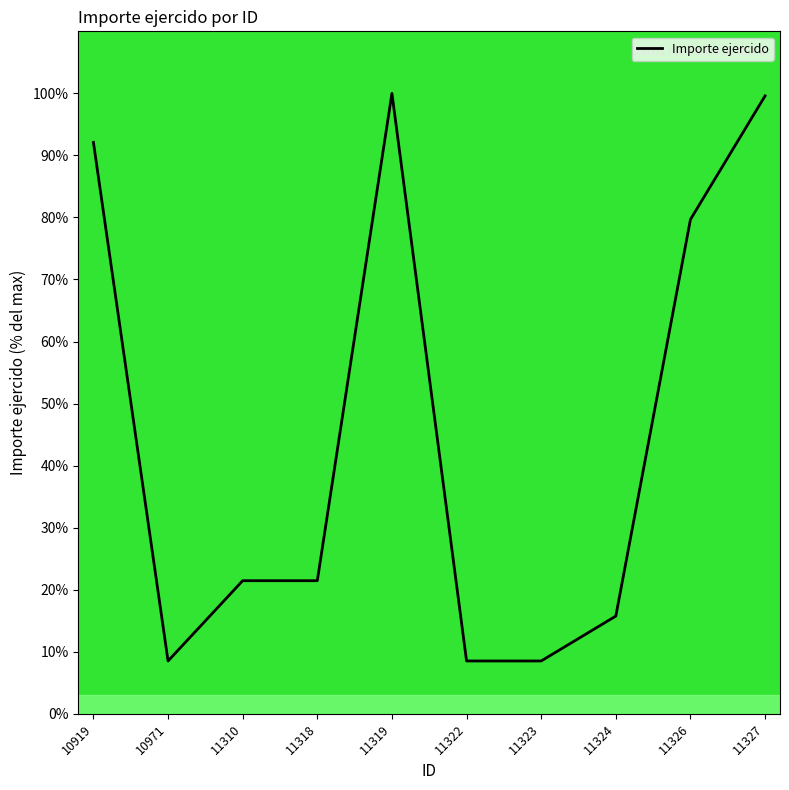

How many lines are shown in the chart?

1